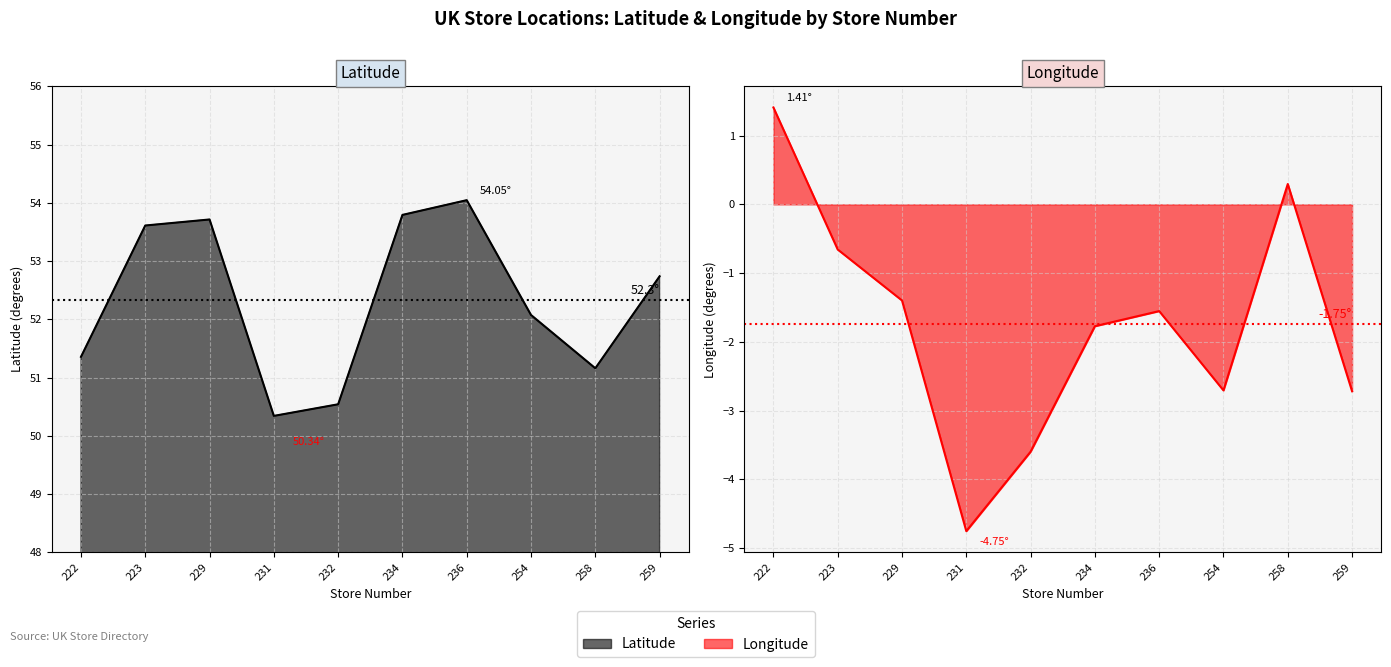

What are all the series names shown in the legend?

latitude, longitude